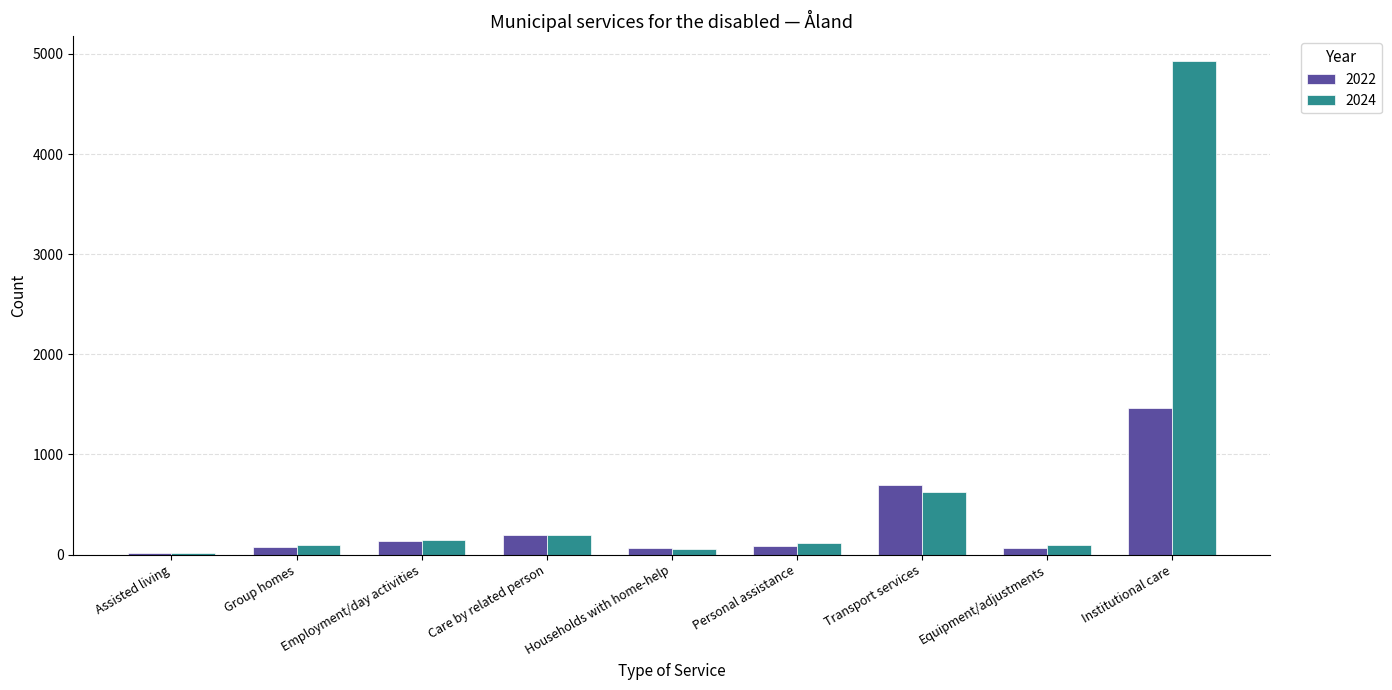

What is the total value across all series at Care by related person?

386